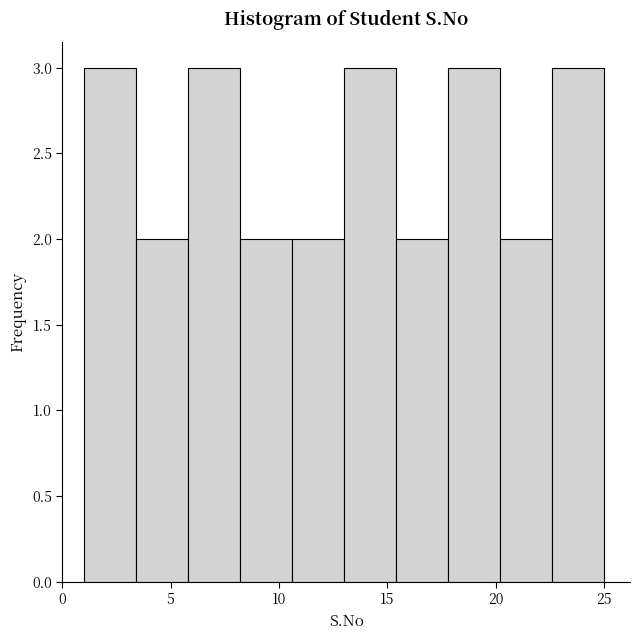

Reading left to right, list every bar in this chart as the range it spans on the x-axis followed by its height. Neither the bar edges nor the heights are printed on the chart, so give them approximately, as read against the axes.

1.0 to 3.4: 3
3.4 to 5.8: 2
5.8 to 8.2: 3
8.2 to 10.6: 2
10.6 to 13.0: 2
13.0 to 15.4: 3
15.4 to 17.8: 2
17.8 to 20.2: 3
20.2 to 22.6: 2
22.6 to 25.0: 3